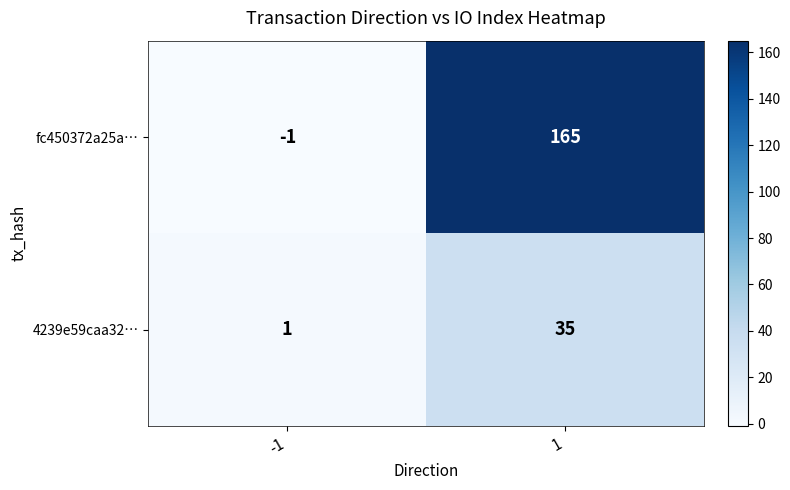

The value of fc450372a25a… at -1 is -1. True or false?

True